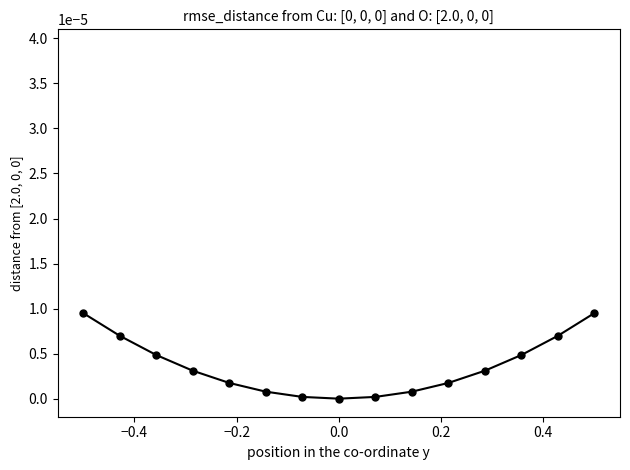

True or false: the data has more than 2 interior local peaks.

False